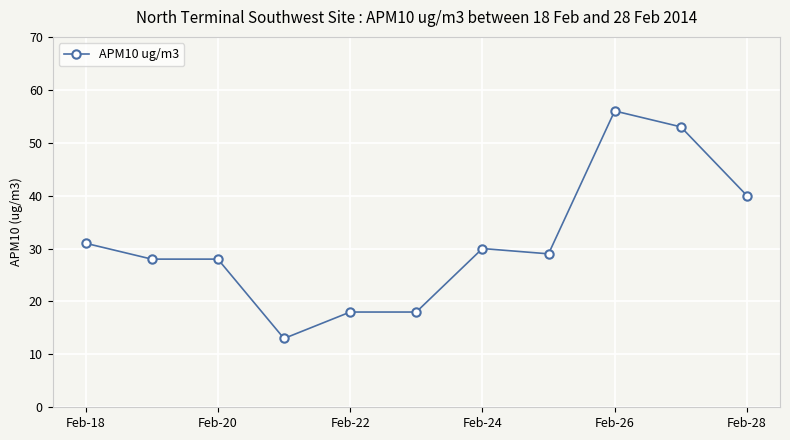

How many values are between 18 and 40?

8